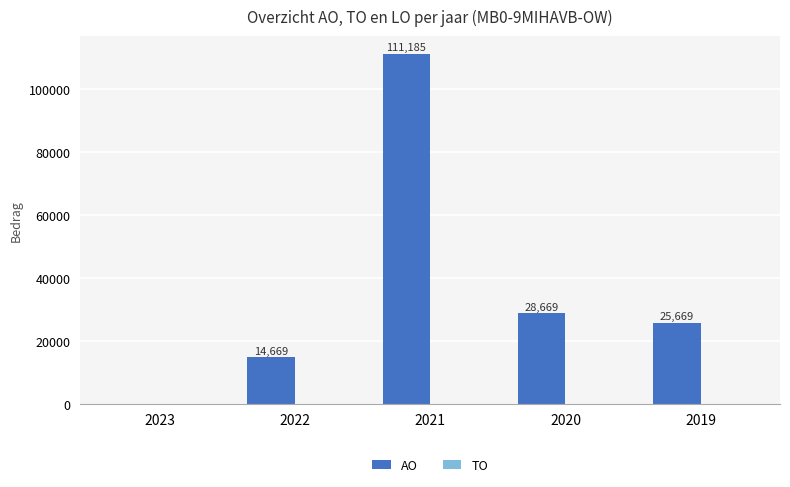

Which has a higher value, 2020 or 2022?

2020